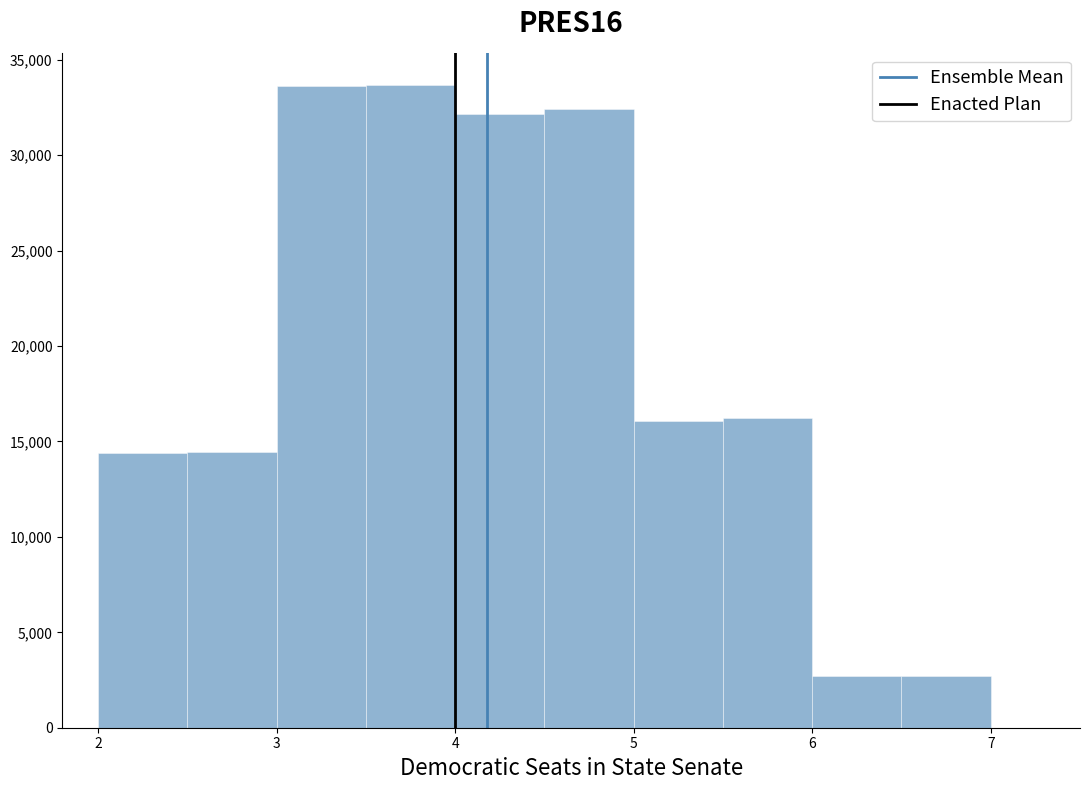

What is the height of the bar covering 3.5 to 4.0 on the x-axis? Neither the bar edges nor the heights are printed on the chart, so give them approximately, as read against the axes.

33500